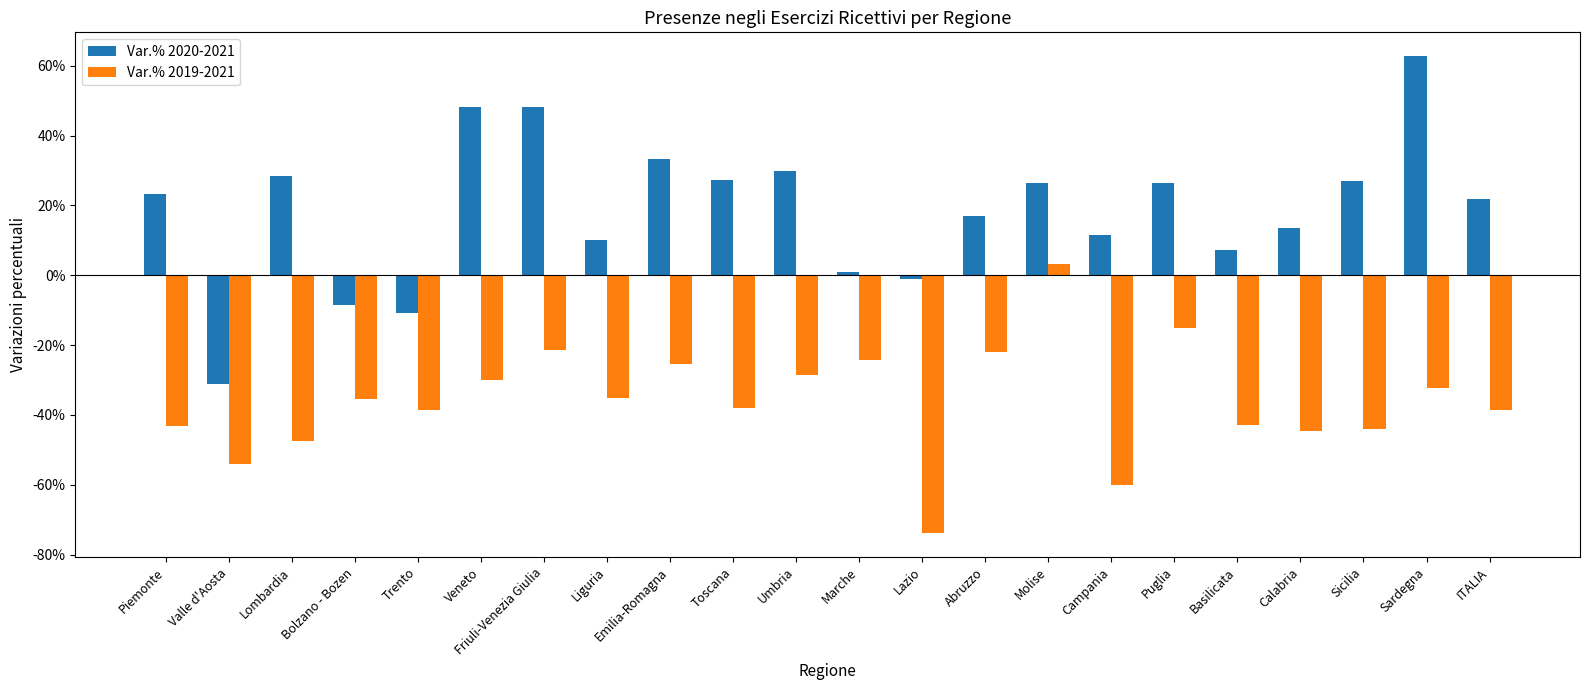

What are all the series names shown in the legend?

Var.% 2020-2021, Var.% 2019-2021